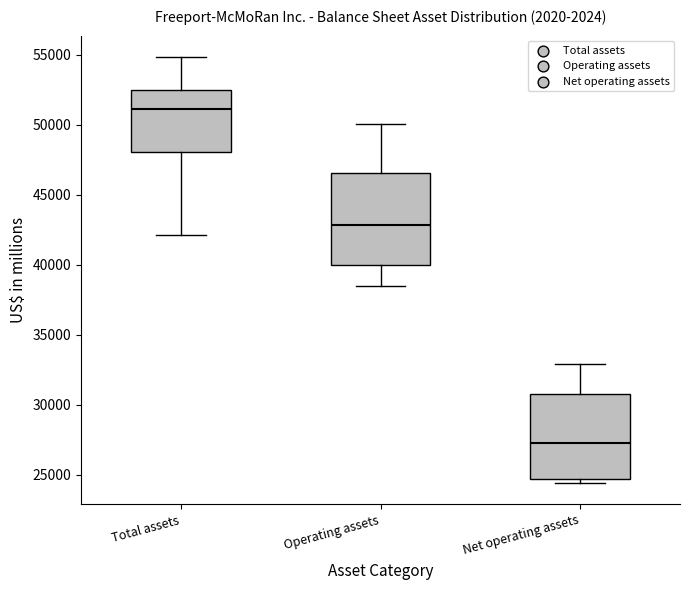

Reading left to right, transcribe this box plot: for each box, give where its median line is, the range the box spans, and where its two whiskers end, as read against the y-axis. The values are not printed on the chart, so give them approximately, as read against the axis.

Total assets: median 51000, box 48000 to 52500, whiskers 42000 to 55000
Operating assets: median 43000, box 40000 to 46500, whiskers 38500 to 50000
Net operating assets: median 27000, box 24500 to 31000, whiskers 24500 (just below the box's lower edge) to 33000